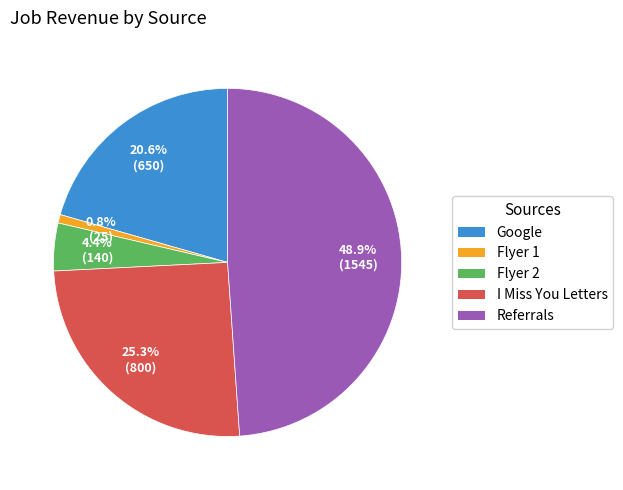

Is the sum of Flyer 2 and Flyer 1 greater than half?

No